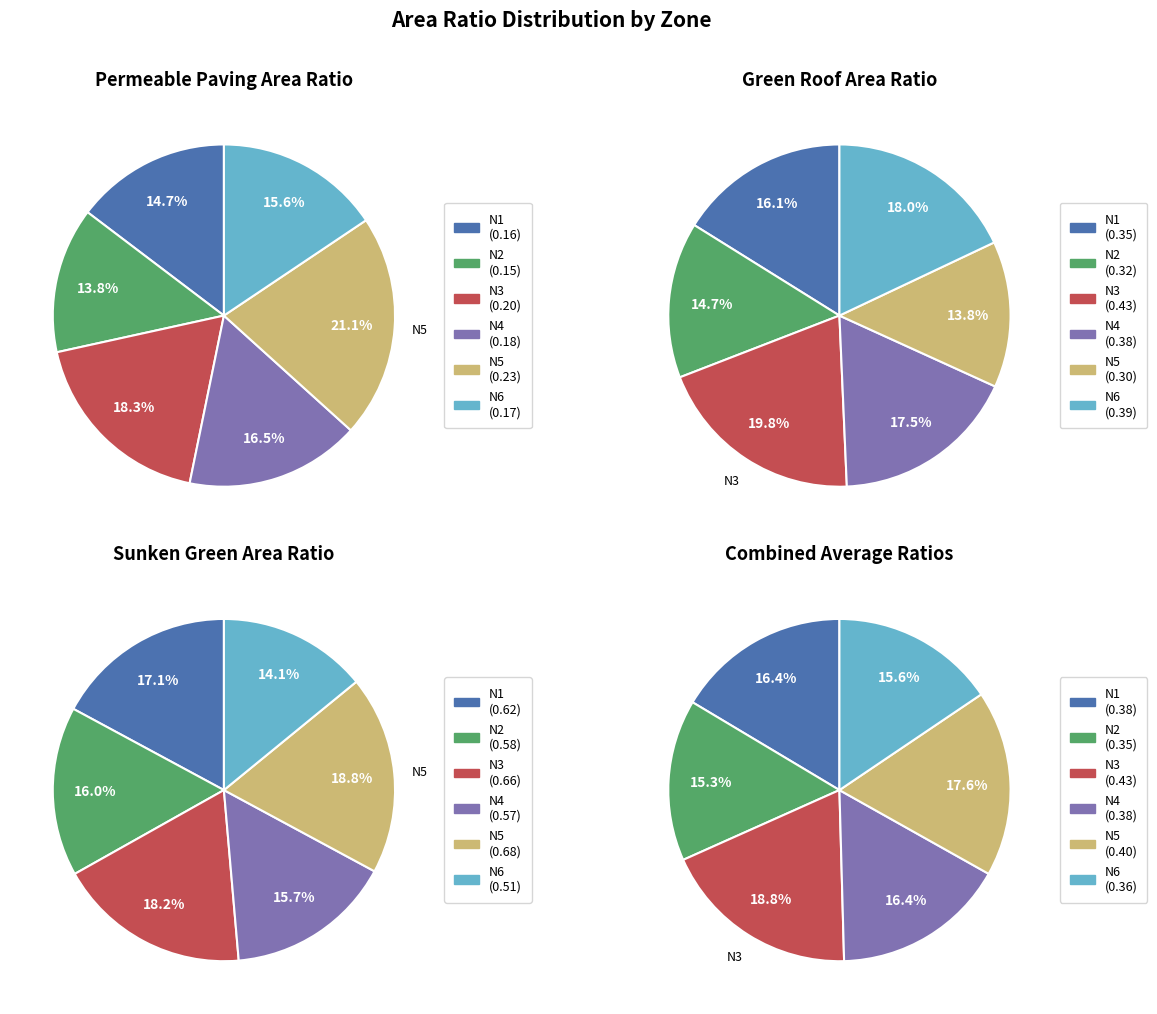

To the nearest percent, what percentage of the pie is N4?

18%